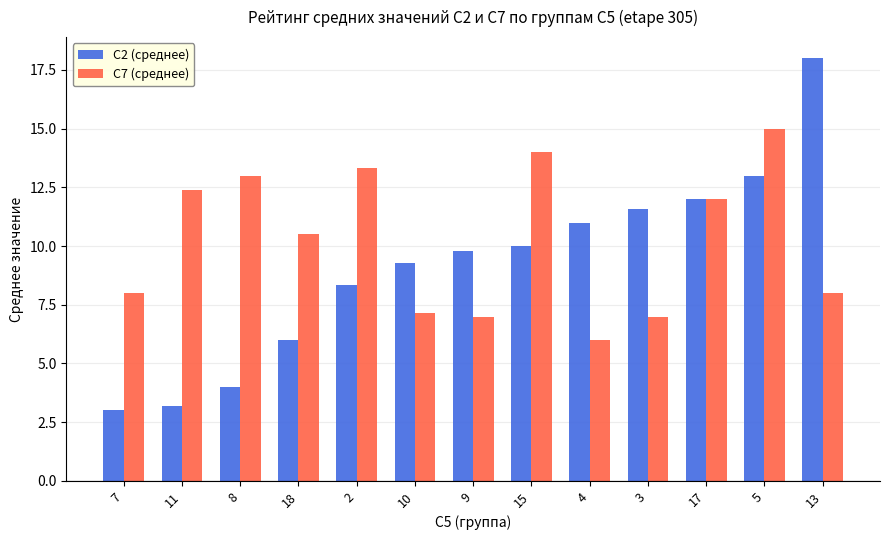

Reading left to right, transcribe all the data shown in this chart.

C2 (среднее): 3.0	3.2	4.0	6.0	8.3	9.3	9.8	10.0	11.0	11.6	12.0	13.0	18.0
C7 (среднее): 8.0	12.4	13.0	10.5	13.3	7.1	7.0	14.0	6.0	7.0	12.0	15.0	8.0